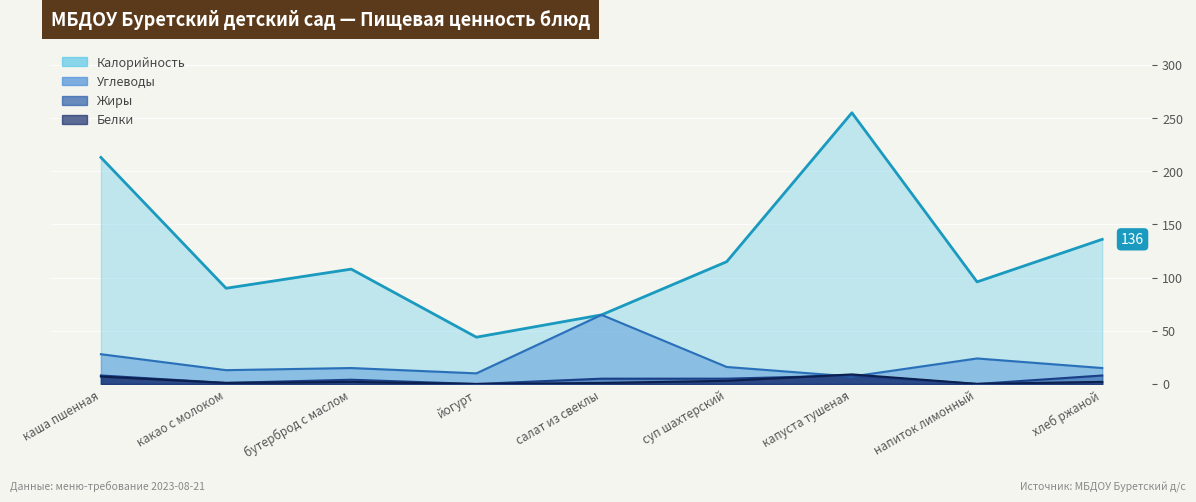

At which label does Жиры first exceed 5?

каша пшенная